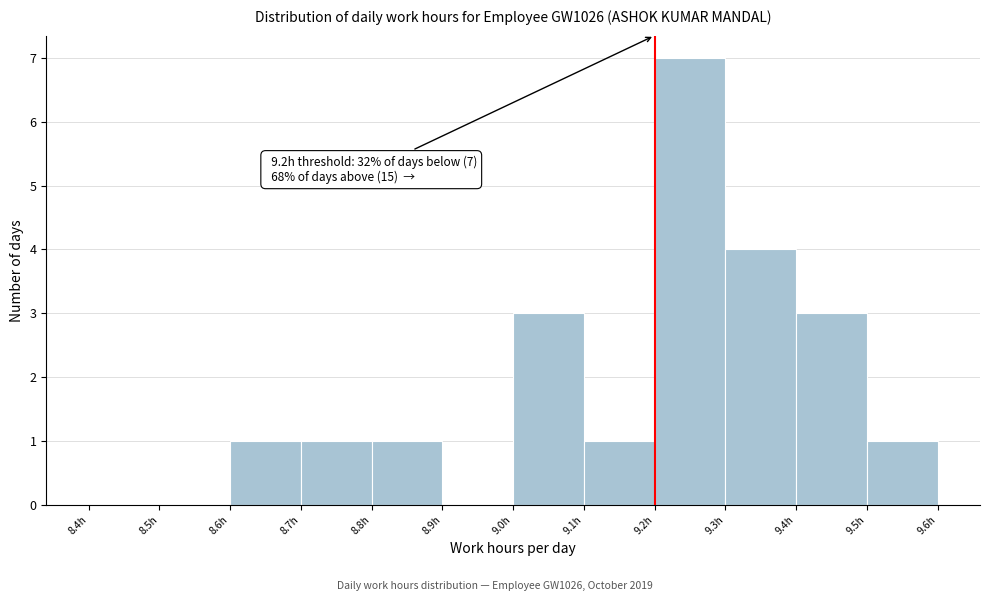

Over which range of the x-axis is the bar tallest?

9.2 to 9.3